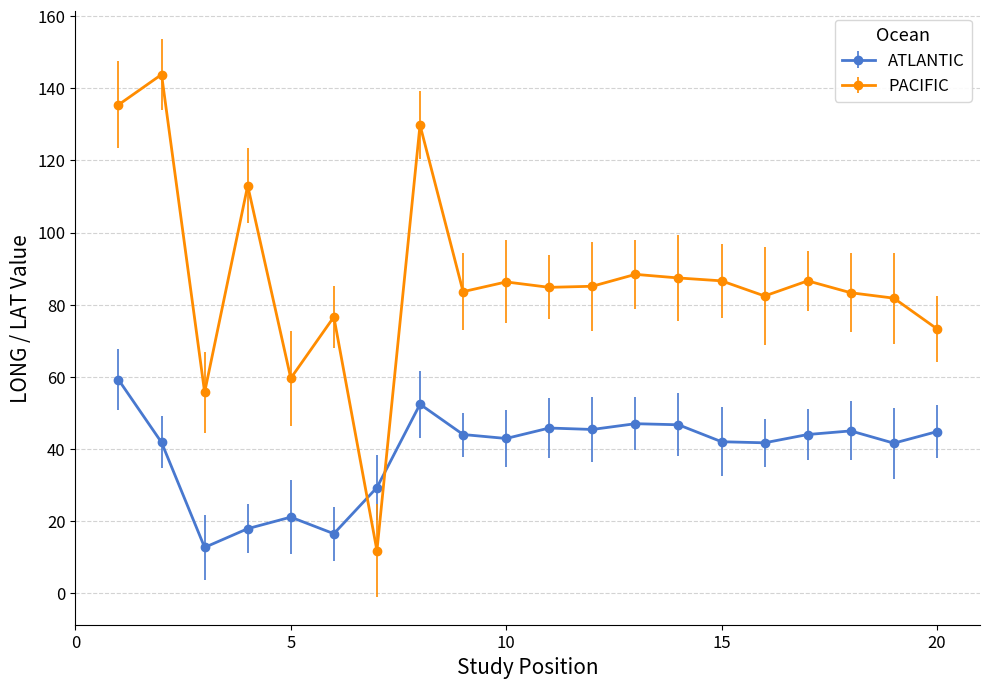

What is the difference between the second highest and minimum values in the ATLANTIC series?

39.7